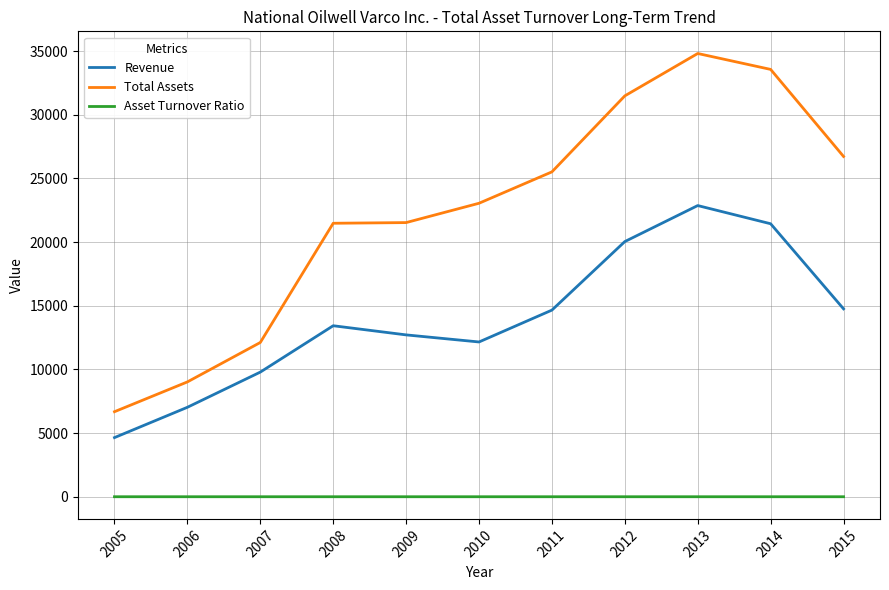

List the series in order of their peak value, highest first.

Total Assets, Revenue, Asset Turnover Ratio